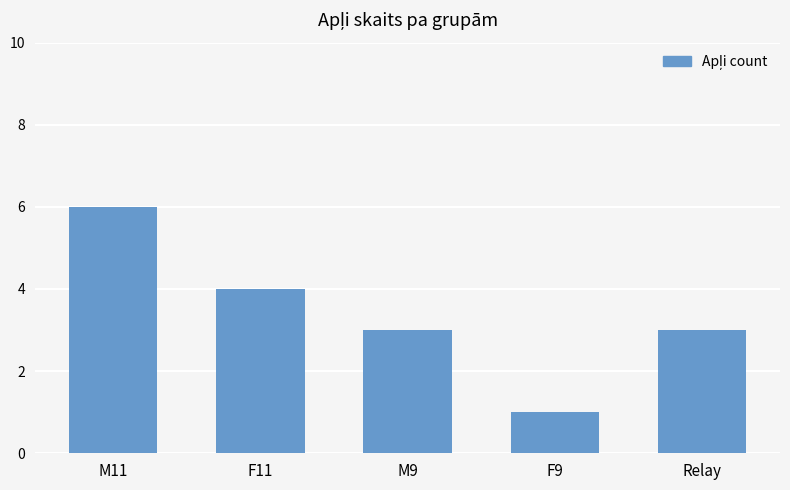

What is the label of the 3rd bar from the right?

M9